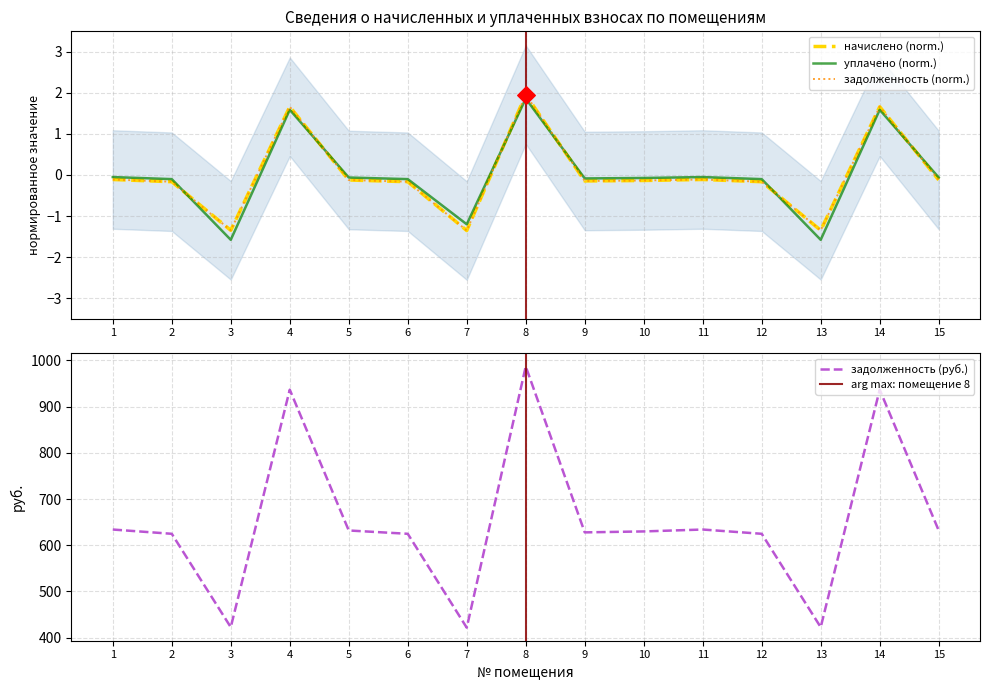

At which category is the sum across all series the highest?

8